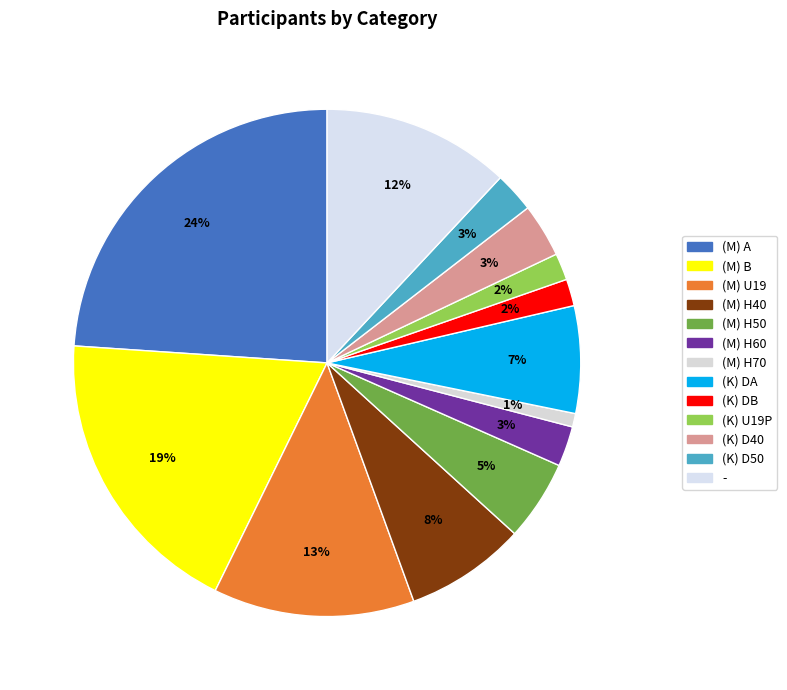

Count the number of slices in the pie.

13